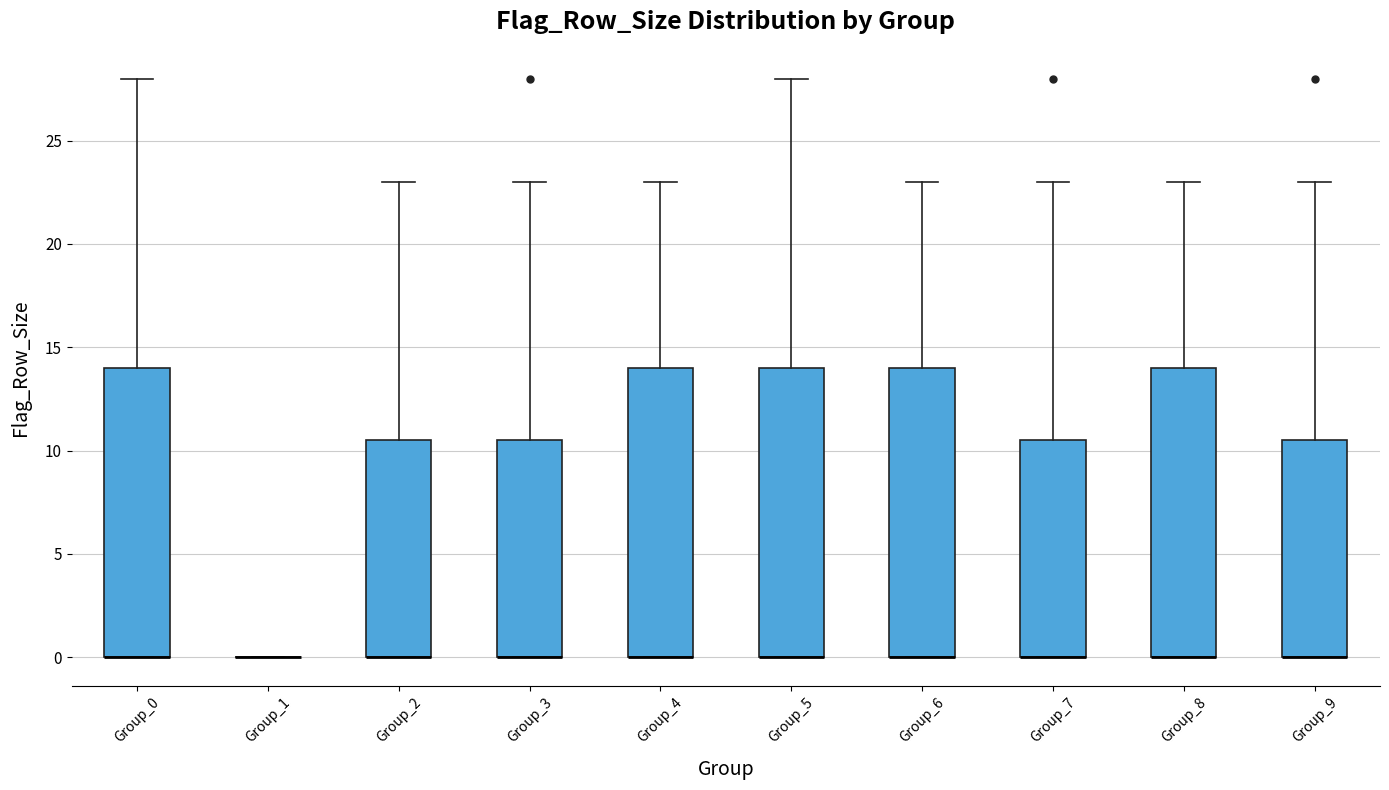

Reading left to right, read every box against the y-axis: the position of its median line, the range the box covers, and the ends of its whiskers. The values are not printed on the chart, so give them approximately, as read against the axis.

Group_0: median 0.0 (drawn on the box's lower edge), box 0.0 to 14.0, whiskers 0.0 to 28.0
Group_1: box collapsed to a line at 0.0, whiskers 0.0 to 0.0
Group_2: median 0.0 (drawn on the box's lower edge), box 0.0 to 10.5, whiskers 0.0 to 23.0
Group_3: median 0.0 (drawn on the box's lower edge), box 0.0 to 10.5, whiskers 0.0 to 23.0
Group_4: median 0.0 (drawn on the box's lower edge), box 0.0 to 14.0, whiskers 0.0 to 23.0
Group_5: median 0.0 (drawn on the box's lower edge), box 0.0 to 14.0, whiskers 0.0 to 28.0
Group_6: median 0.0 (drawn on the box's lower edge), box 0.0 to 14.0, whiskers 0.0 to 23.0
Group_7: median 0.0 (drawn on the box's lower edge), box 0.0 to 10.5, whiskers 0.0 to 23.0
Group_8: median 0.0 (drawn on the box's lower edge), box 0.0 to 14.0, whiskers 0.0 to 23.0
Group_9: median 0.0 (drawn on the box's lower edge), box 0.0 to 10.5, whiskers 0.0 to 23.0